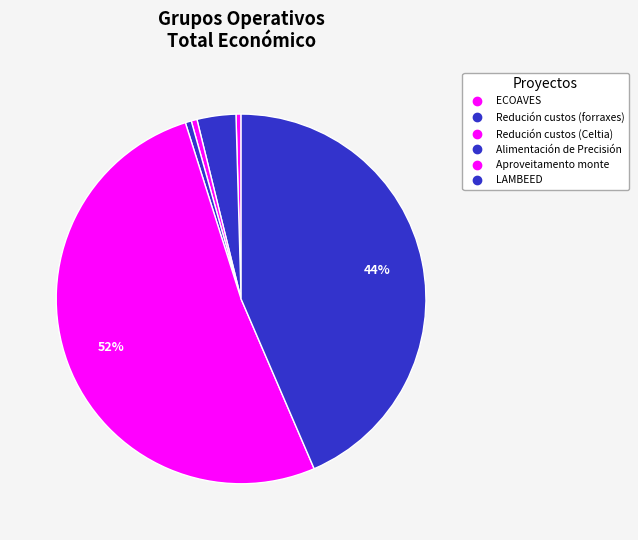

Combined, do Redución custos (forraxes) and ECOAVES account for over 50%?

No